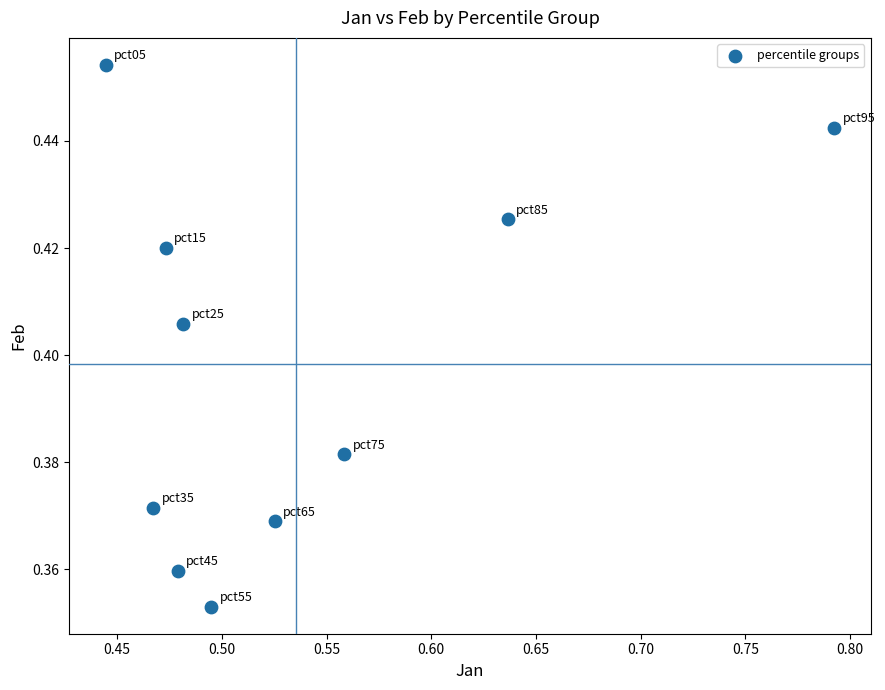

What is the range of X values (max minus min)?

0.3